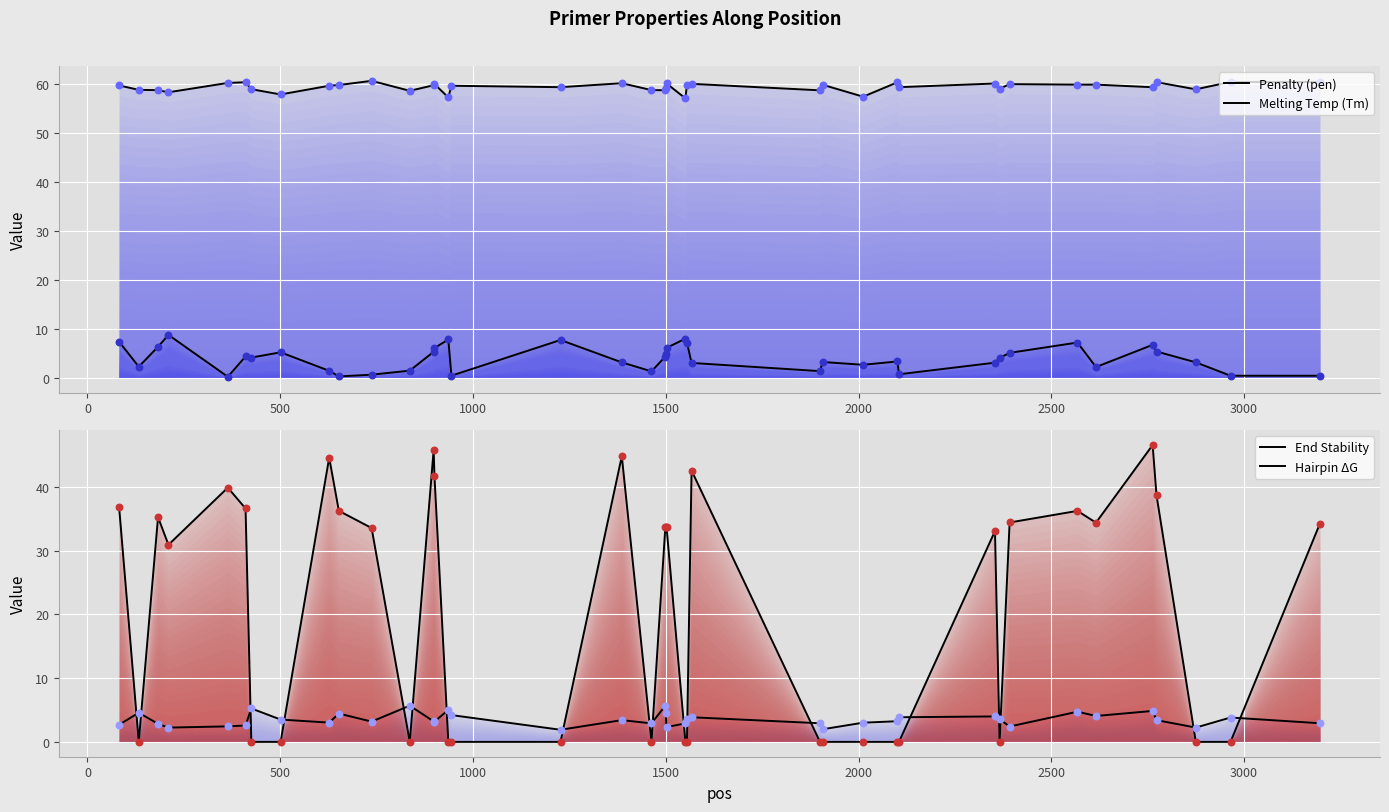

Which series reaches the maximum Y coordinate?

Melting Temp (Tm)